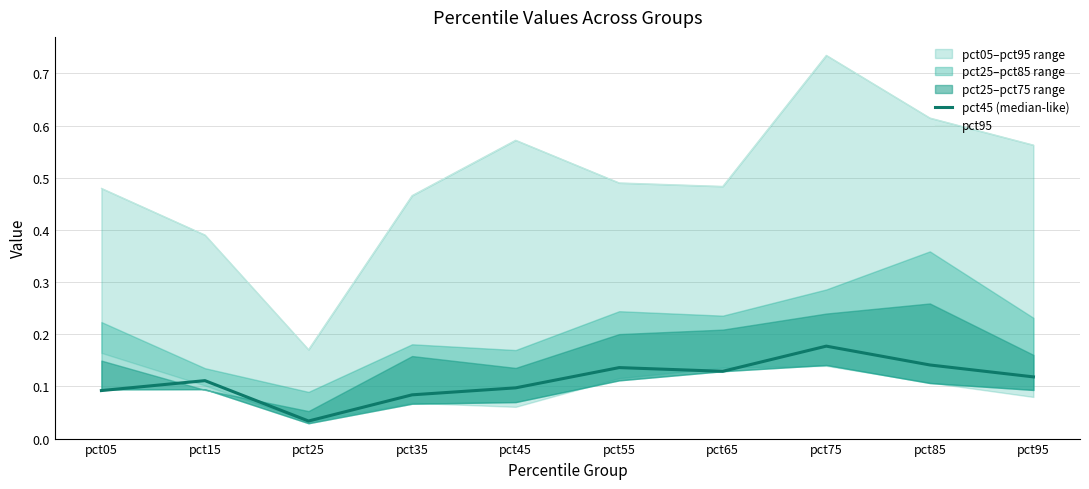

Rank the series at pct25 from lowest to highest value.

pct45 (median-like), pct95